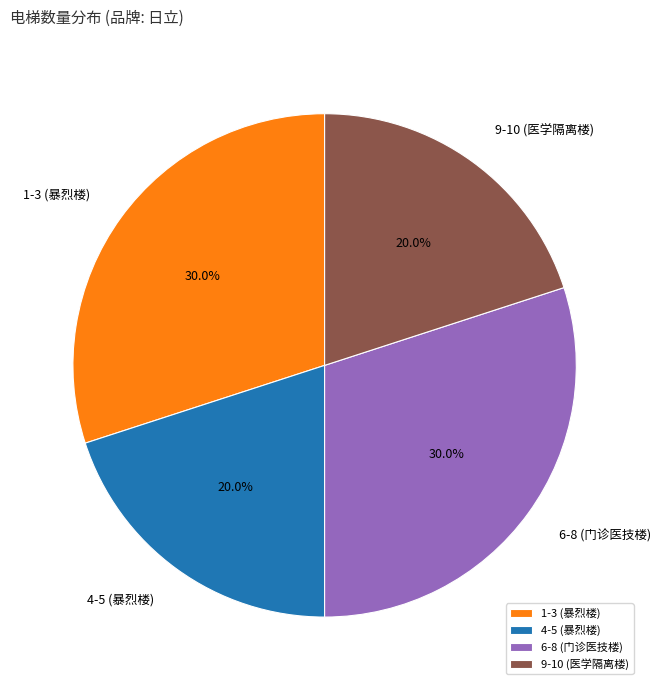

How many slices are in this pie chart?

4